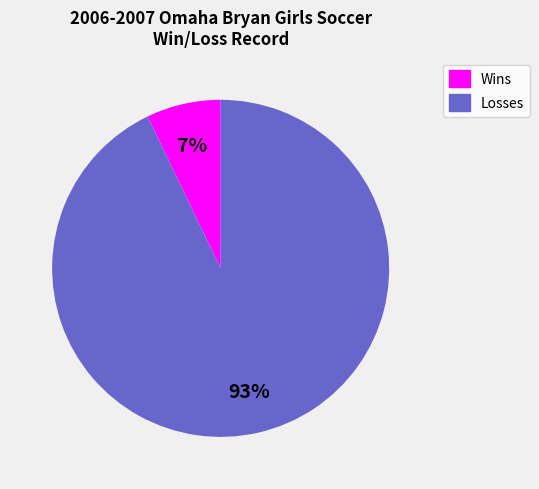

Which has a higher value, Wins or Losses?

Losses